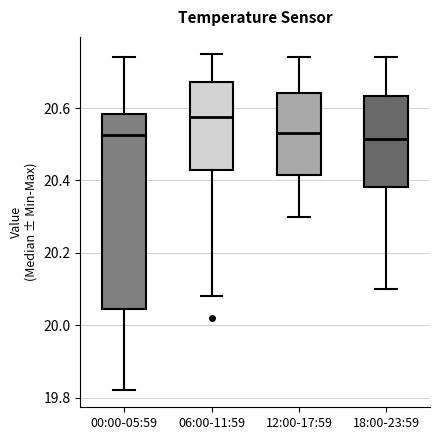

Reading left to right, read every box against the y-axis: the position of its median line, the range the box covers, and the ends of its whiskers. The values are not printed on the chart, so give them approximately, as read against the axis.

00:00-05:59: median 20.52, box 20.04 to 20.58, whiskers 19.82 to 20.74
06:00-11:59: median 20.58, box 20.44 to 20.68, whiskers 20.08 to 20.76
12:00-17:59: median 20.54, box 20.42 to 20.64, whiskers 20.30 to 20.74
18:00-23:59: median 20.52, box 20.38 to 20.64, whiskers 20.10 to 20.74